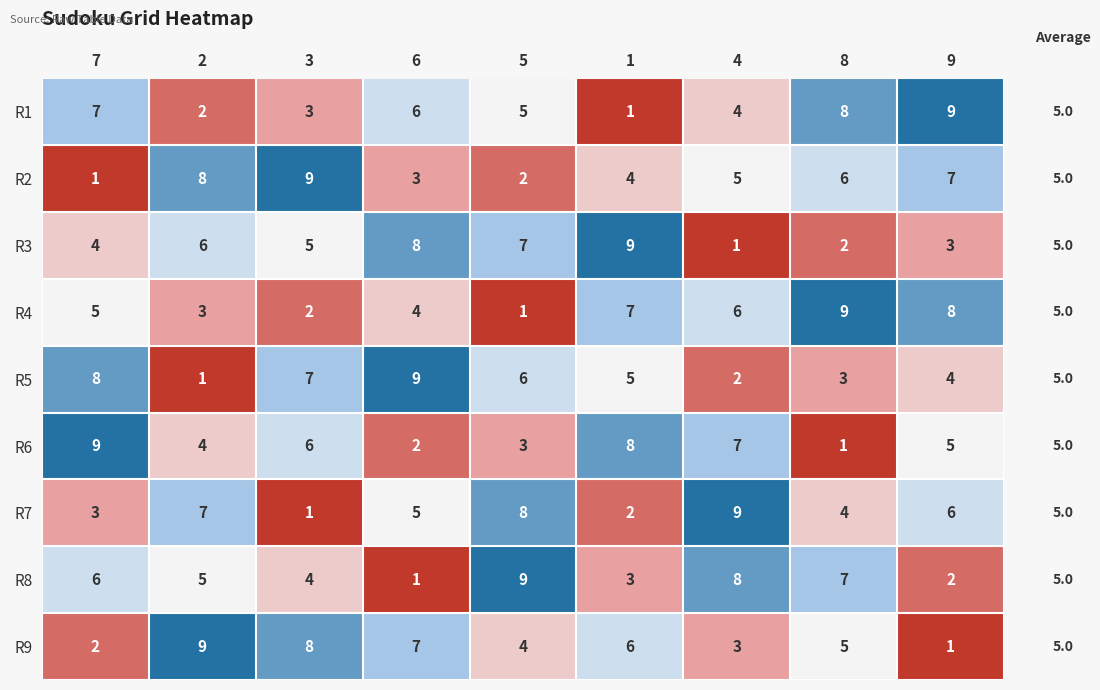

What is the smallest value displayed?

1